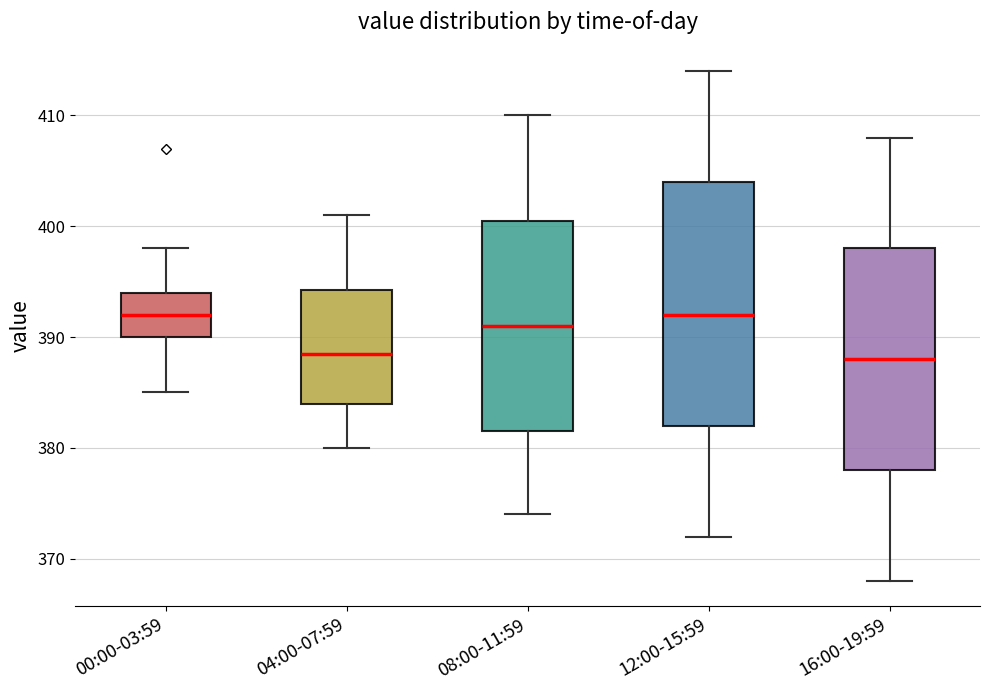

Where is the lower edge of the box for 08:00-11:59 on the y-axis? The values are not printed on the chart, so give them approximately, as read against the axis.

382